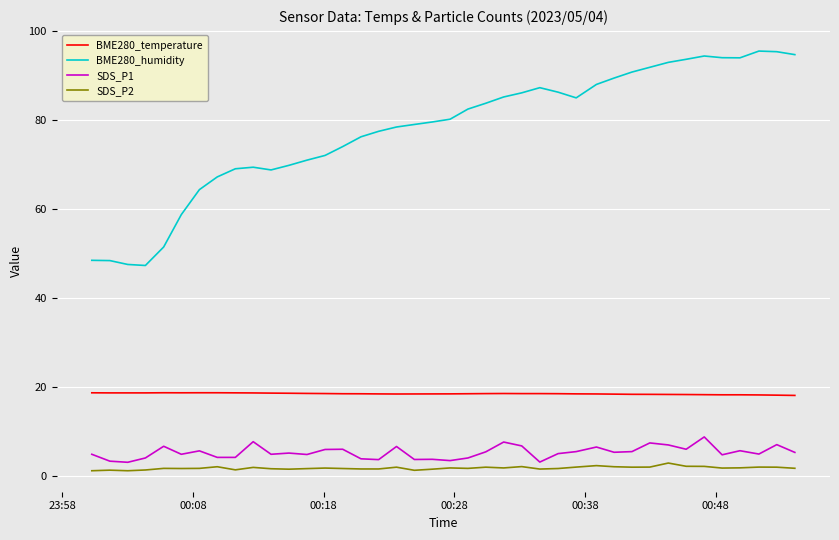

Which series has the widest spread of values?

BME280_humidity